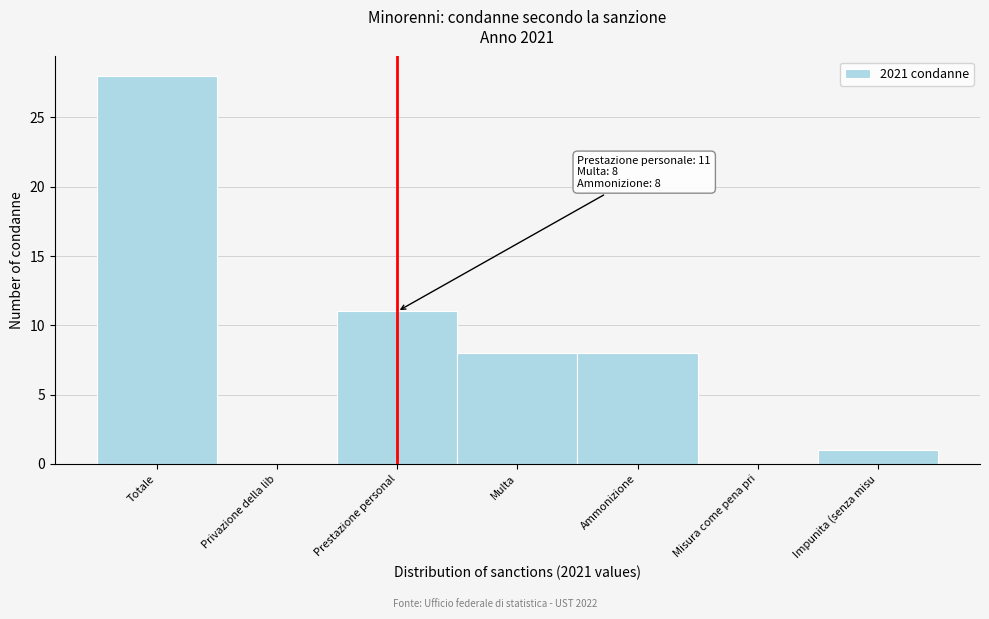

Reading left to right, transcribe all the data shown in this chart.

Totale=28	Privazione della lib=0	Prestazione personal=11	Multa=8	Ammonizione=8	Misura come pena pri=0	Impunita (senza misu=1